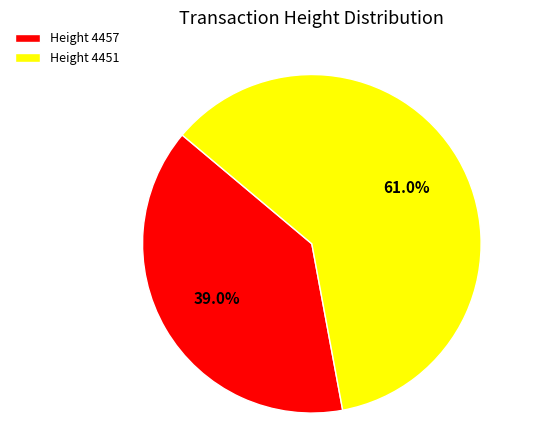

Is Height 4451 the majority of the pie?

Yes